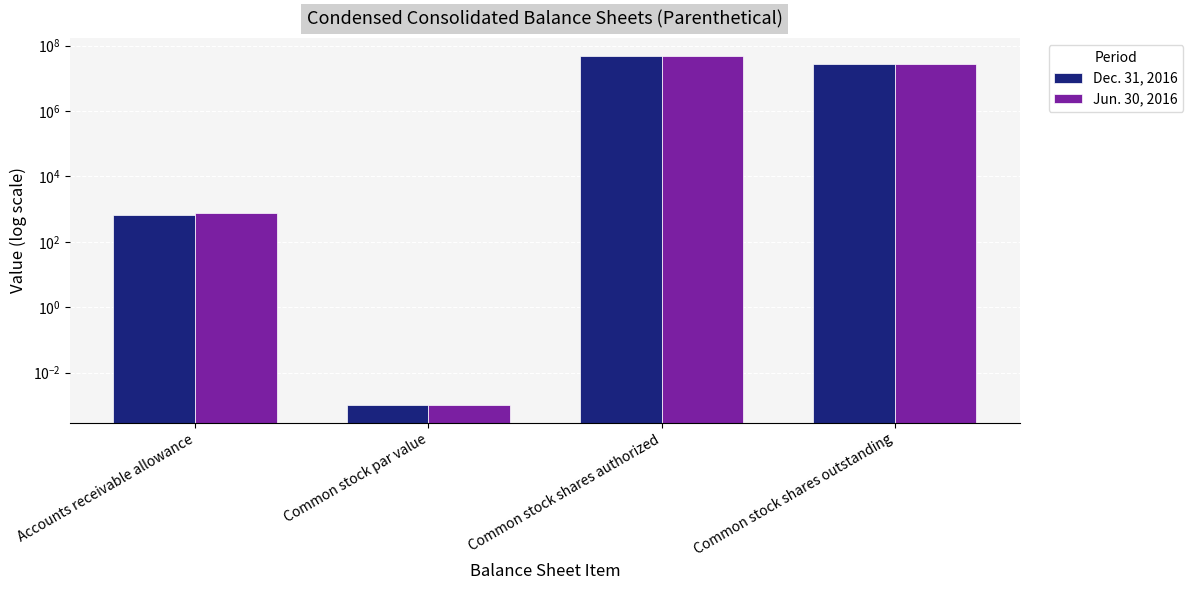

Reading left to right, list all the values displayed in this chart.

Dec. 31, 2016: Accounts receivable allowance=650.0	Common stock par value=0.0	Common stock shares authorized=50000000.0	Common stock shares outstanding=27105000.0
Jun. 30, 2016: Accounts receivable allowance=756.0	Common stock par value=0.0	Common stock shares authorized=50000000.0	Common stock shares outstanding=27108000.0